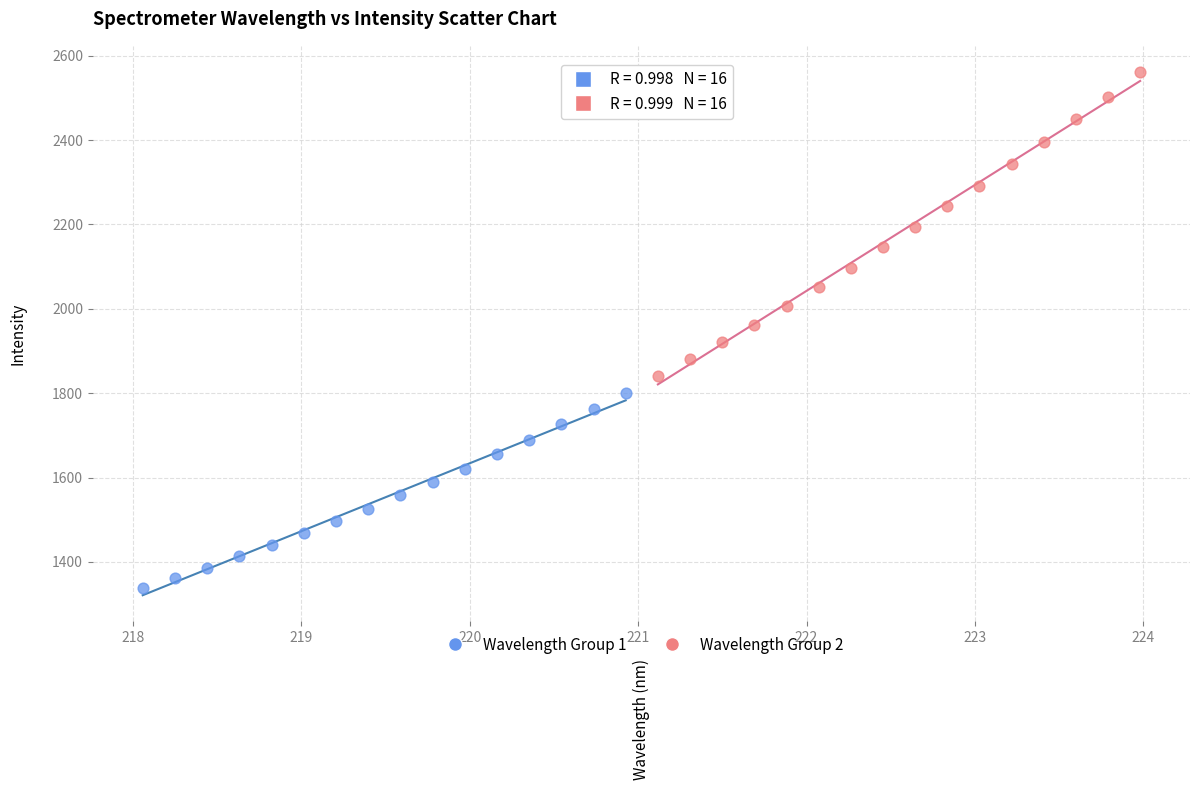

Which series has the widest spread of Y values?

Wavelength Group 2